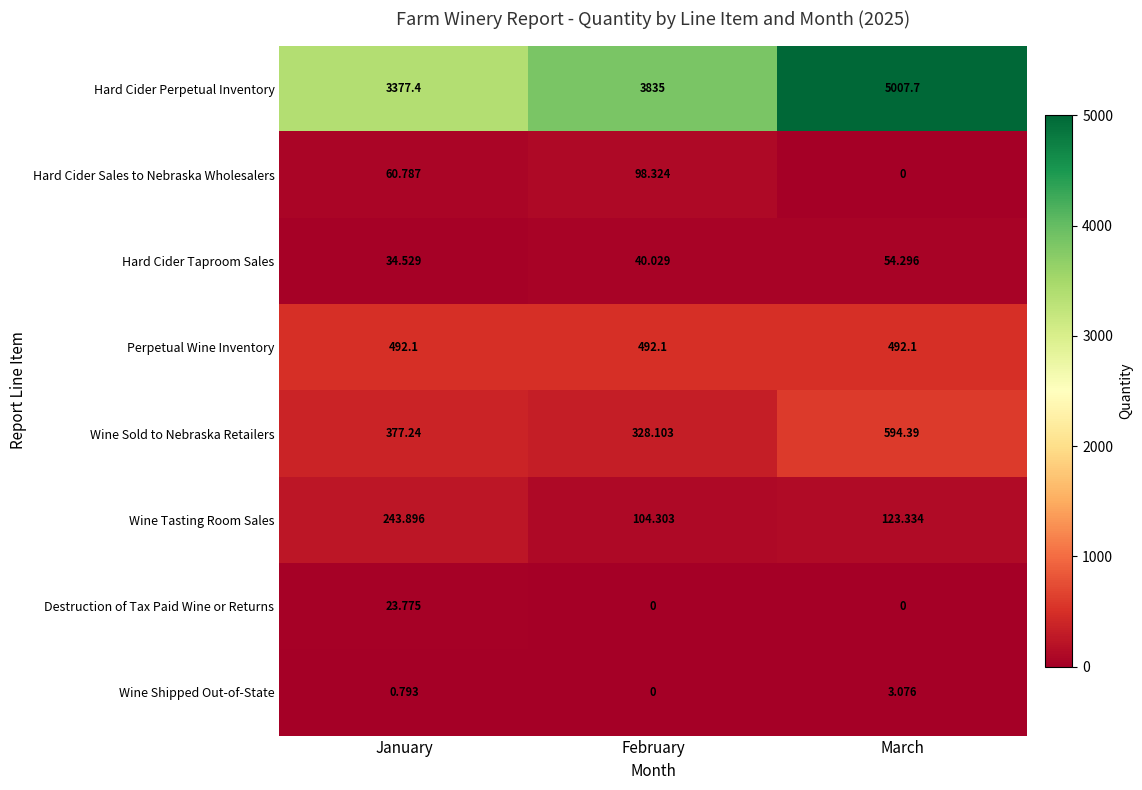

At which label is Hard Cider Perpetual Inventory closest to 4192?

February